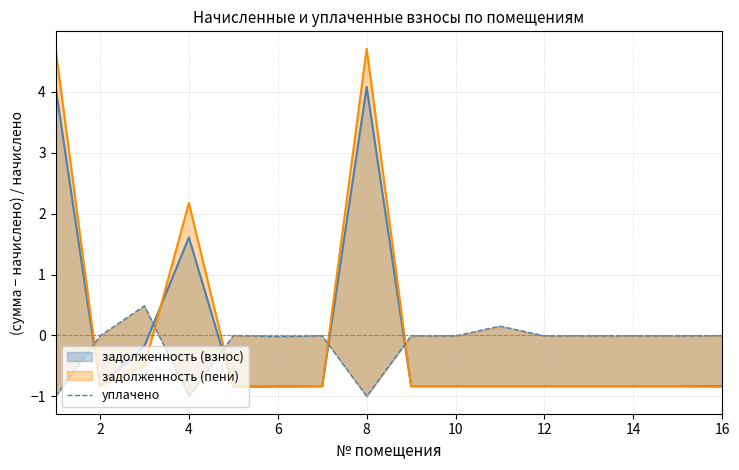

Where is the first local maximum?

4